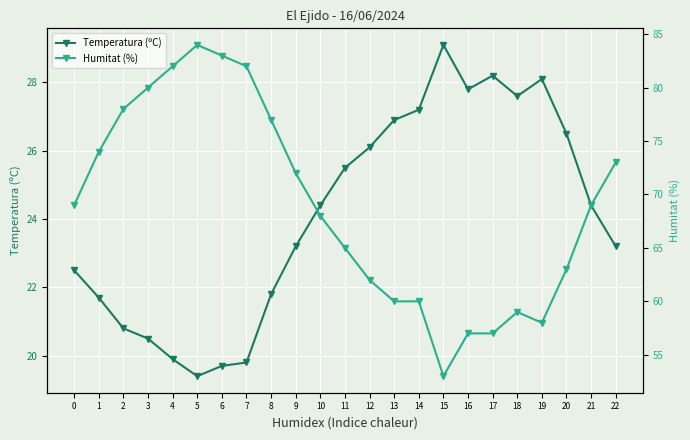

What is the value of the Humitat (%) point at the 20th from the left?

58.0